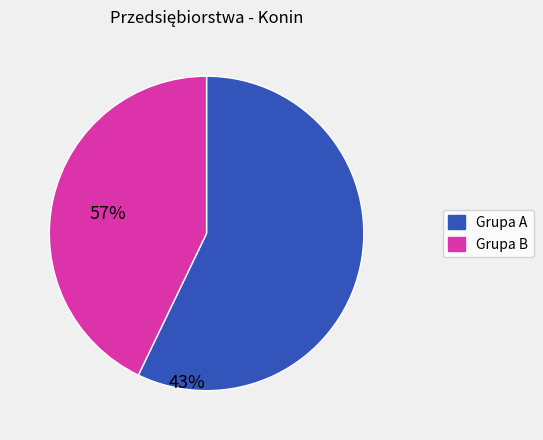

Is there a majority slice in this chart?

Yes